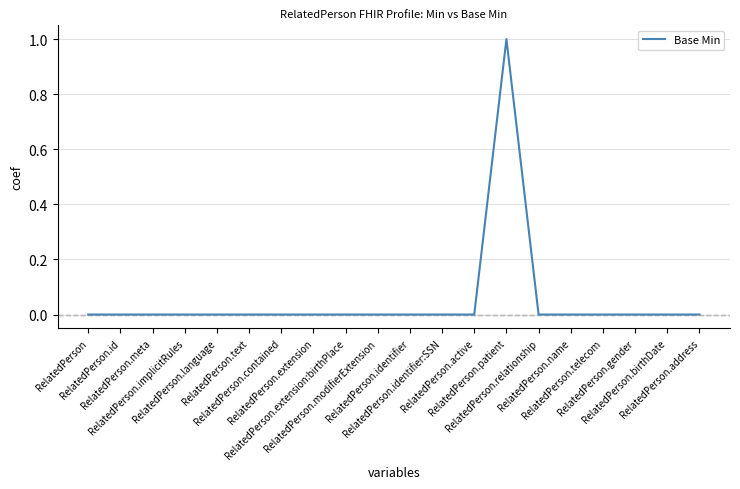

Is this an area chart (filled region under the line)?

No